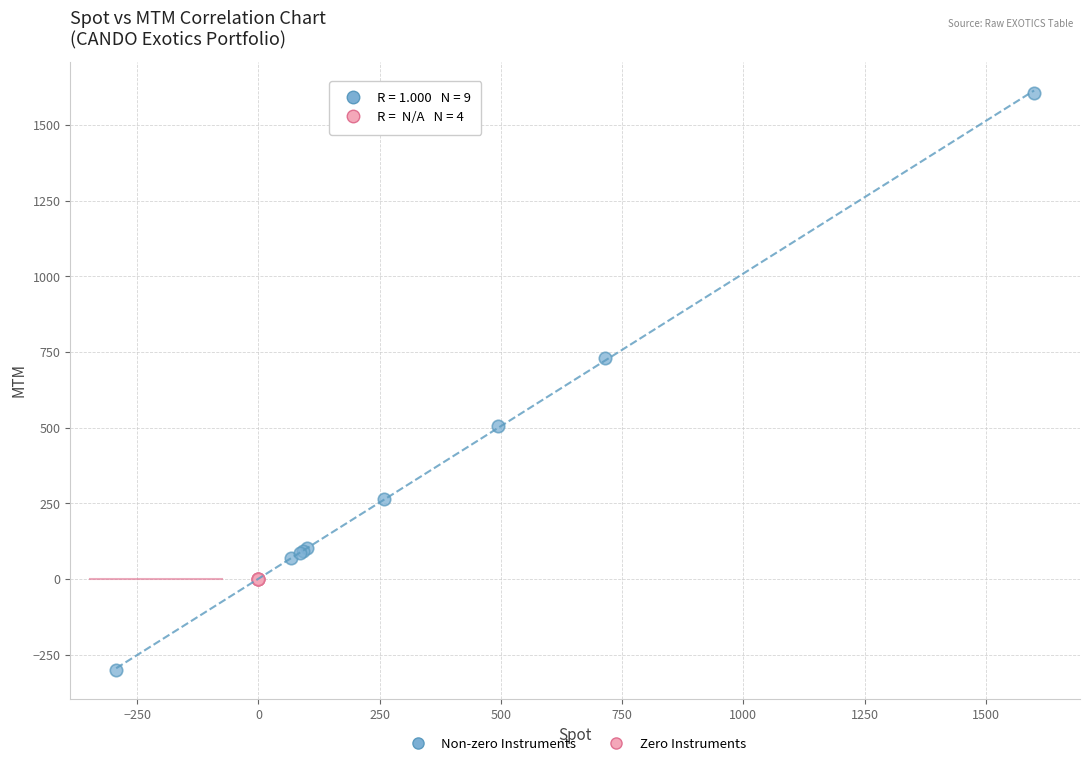

Which series reaches the maximum Y coordinate?

Non-zero Instruments